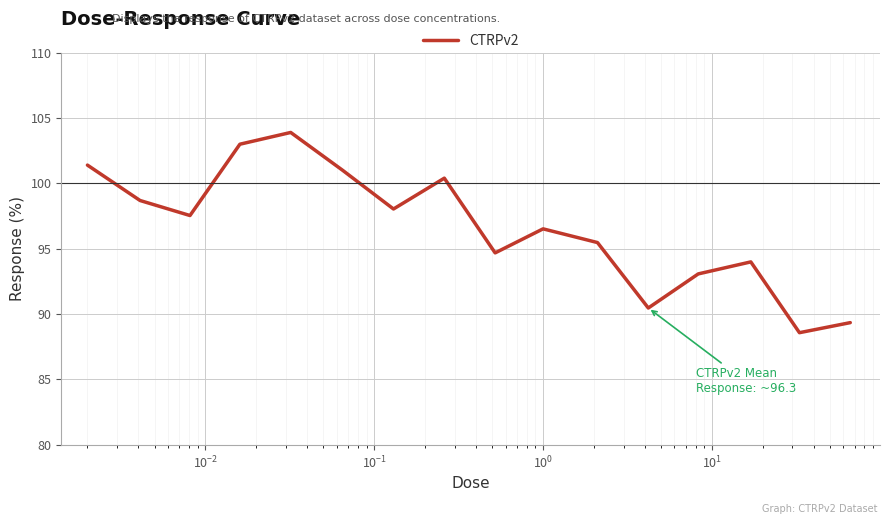

What is the difference between the maximum and minimum values?

15.3